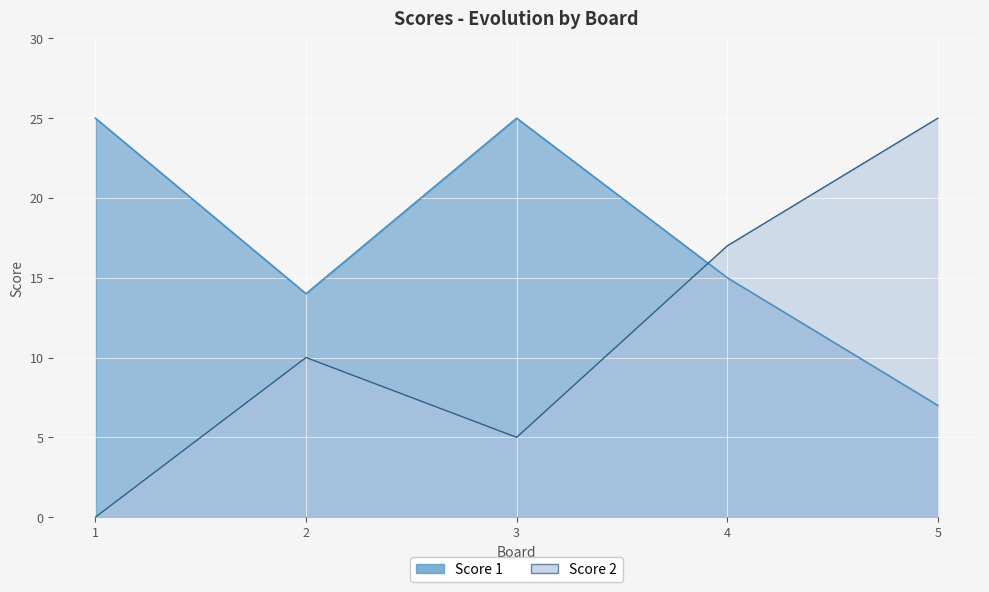

Is the value of Score 1 at 3 greater than the value of Score 2 at 3?

Yes